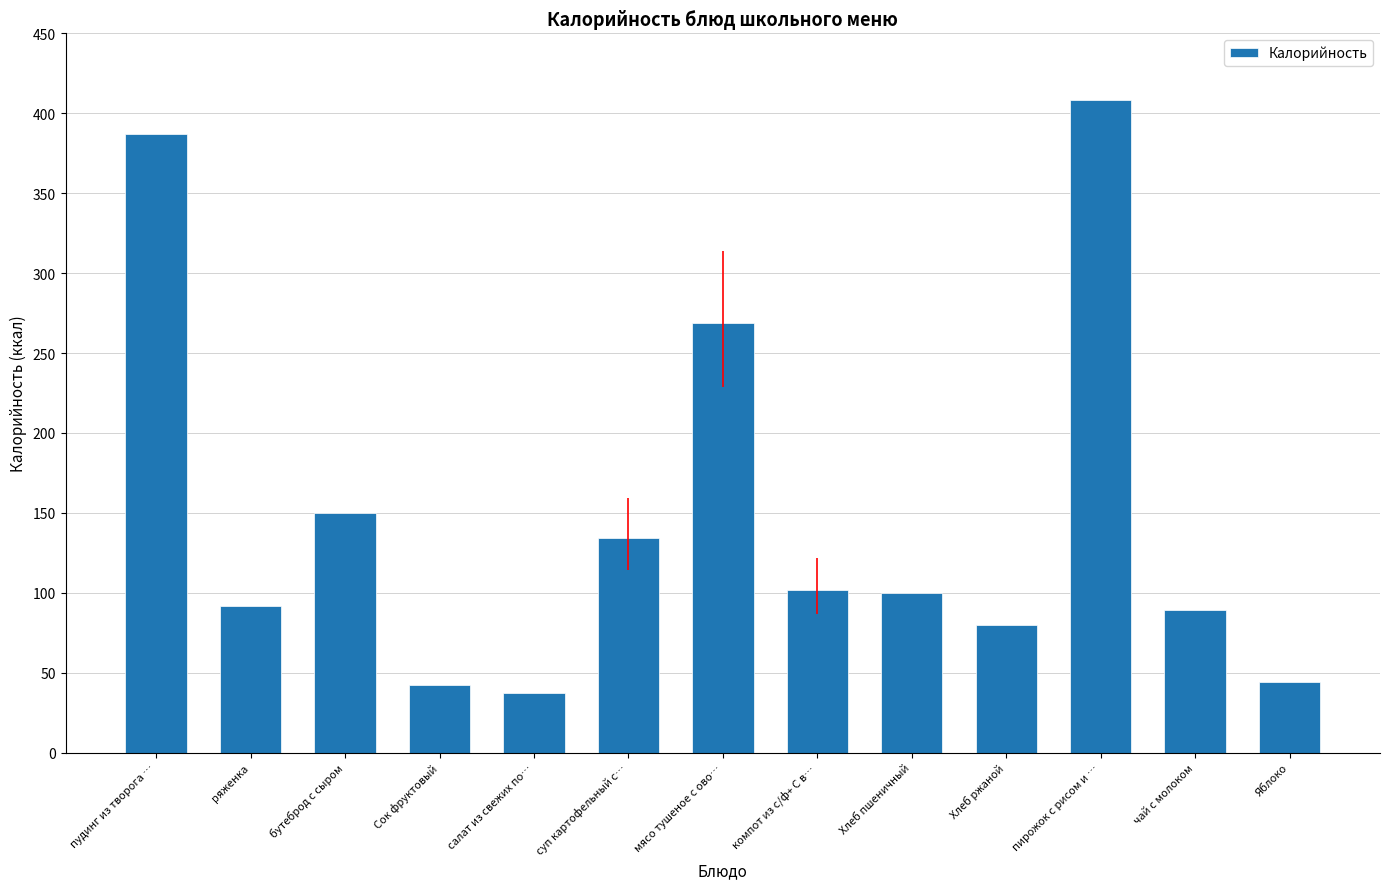

How many bars are there in total?

13